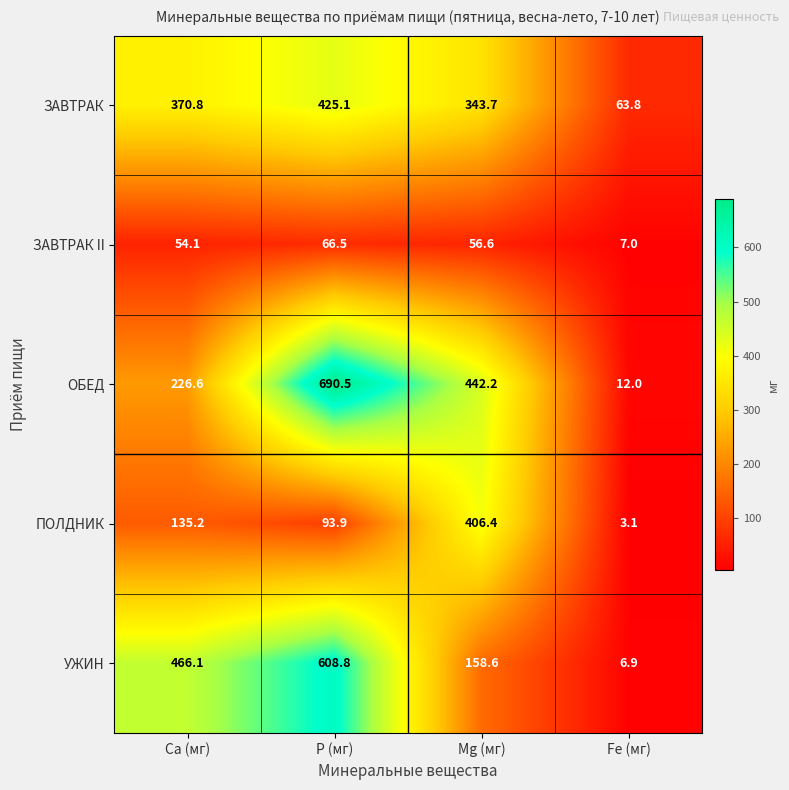

At which category is the sum across all series the highest?

Р (мг)